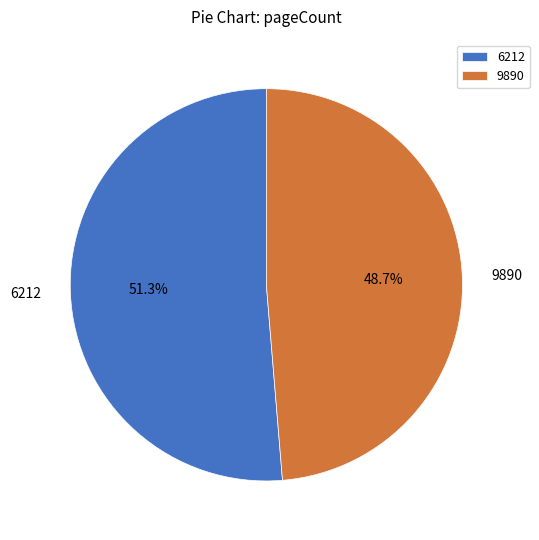

What percentage is the 6212 slice, to the nearest percent?

51%